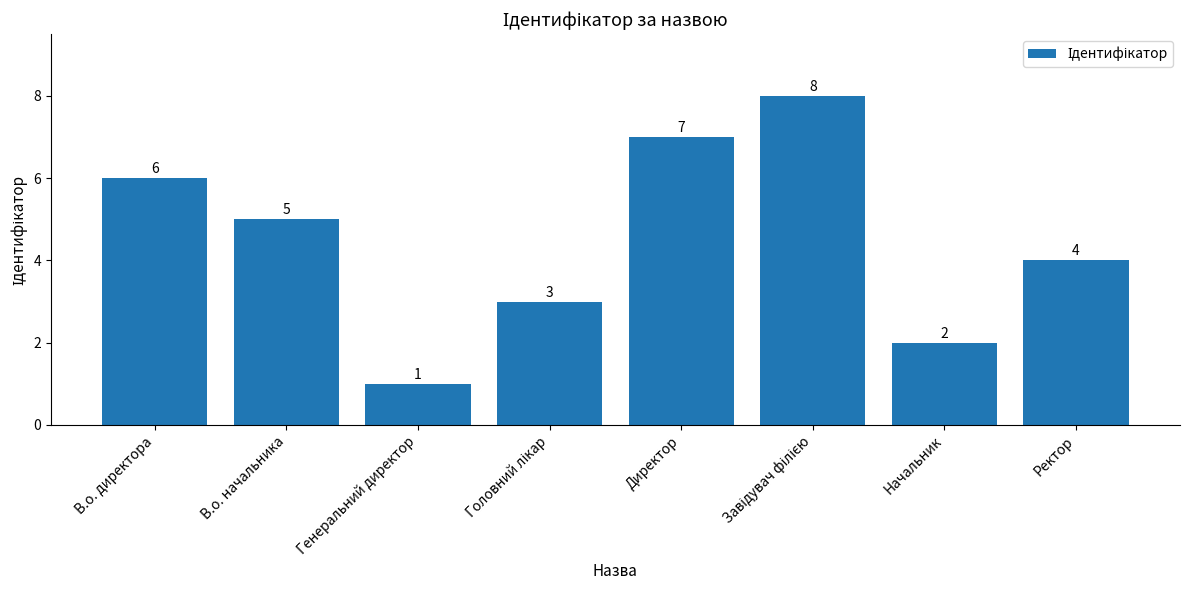

The chart shows a value of 8 at В.о. начальника. True or false?

False